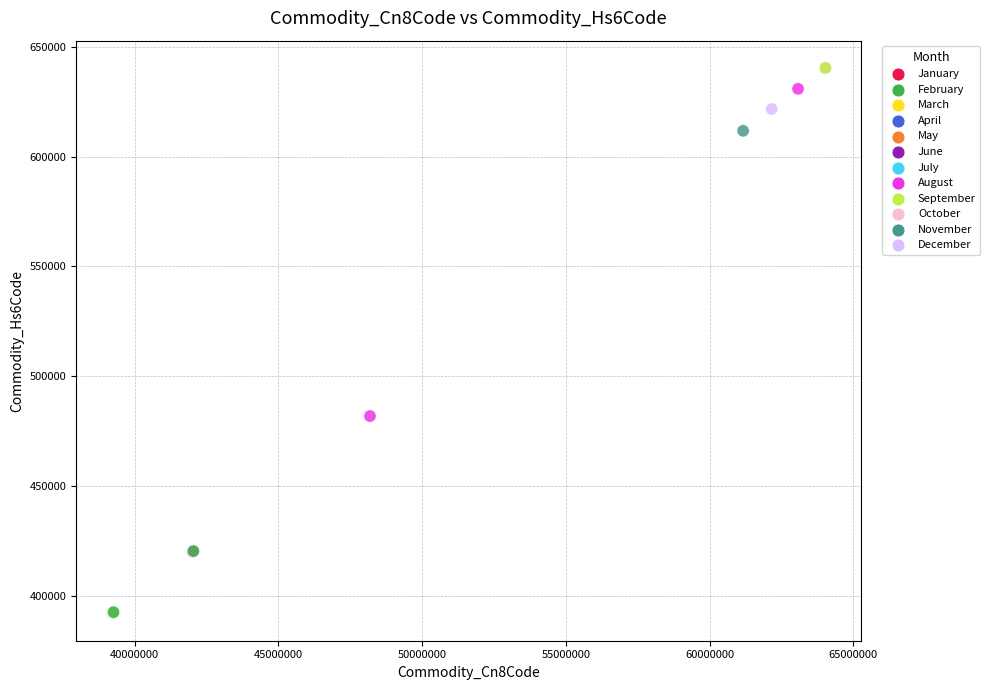

What Y value in the scatter plot is closest to 516206?

481910